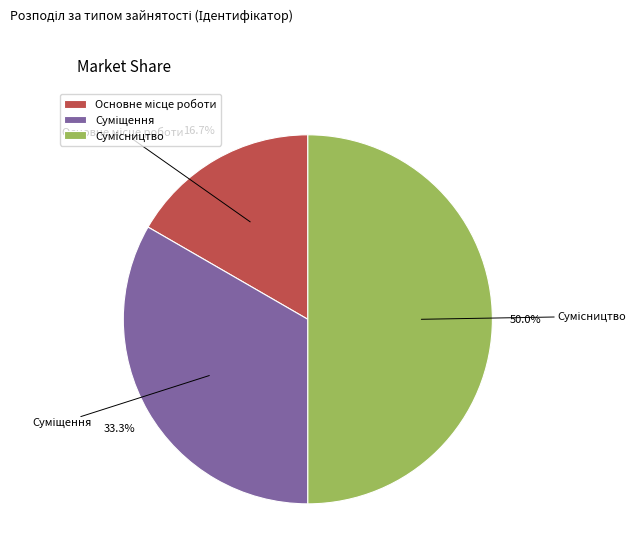

How many segments does this pie chart have?

3